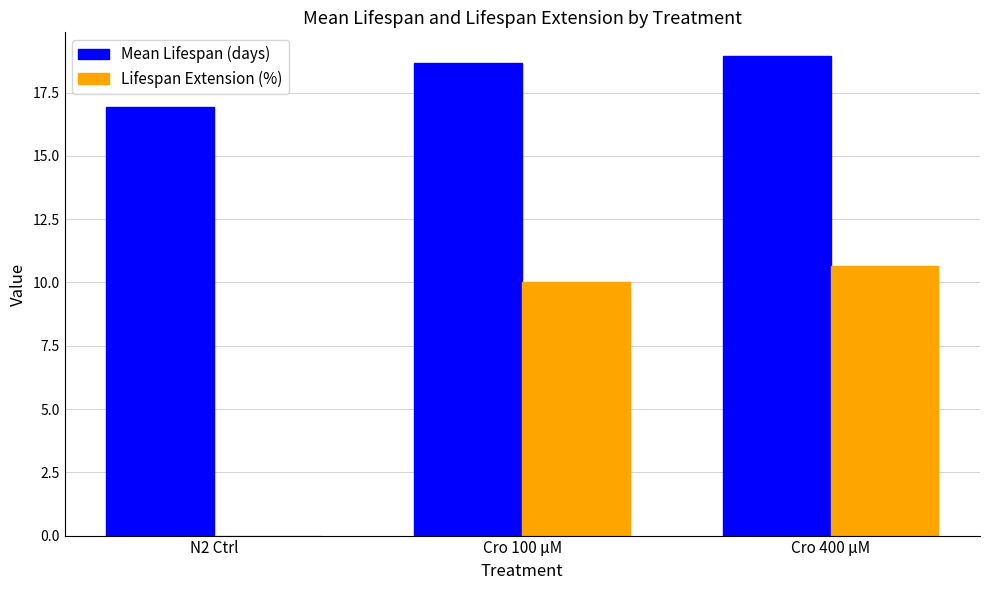

Which series has the largest total across all categories?

Mean Lifespan (days)